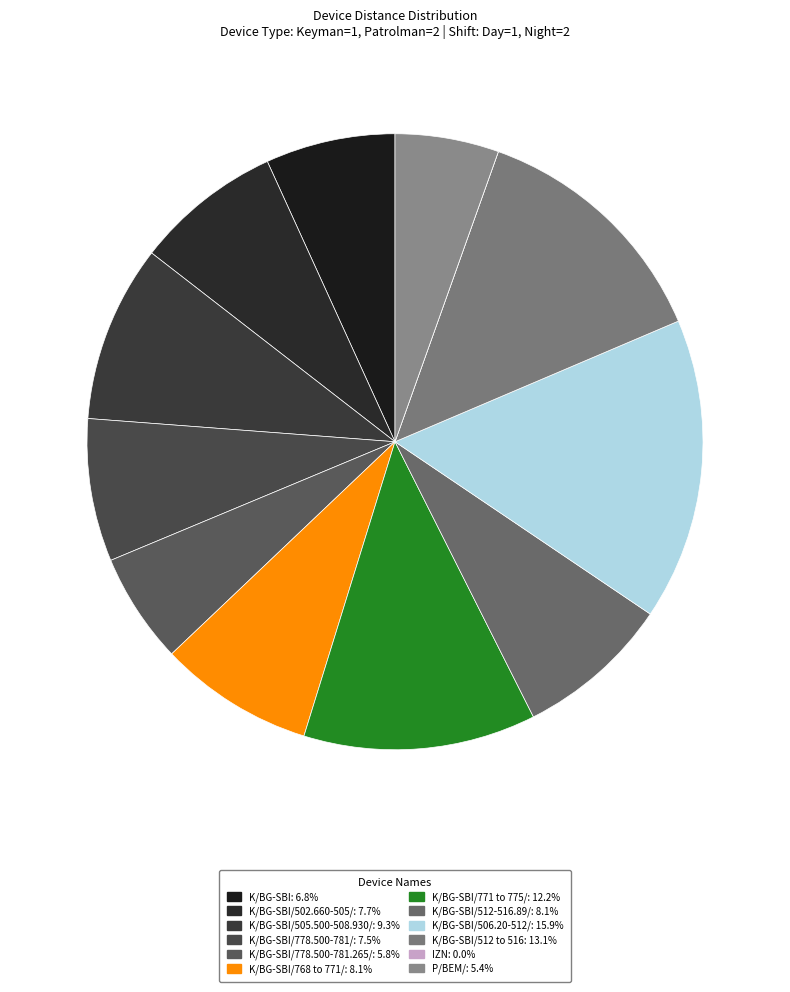

Does any single category account for the majority?

No